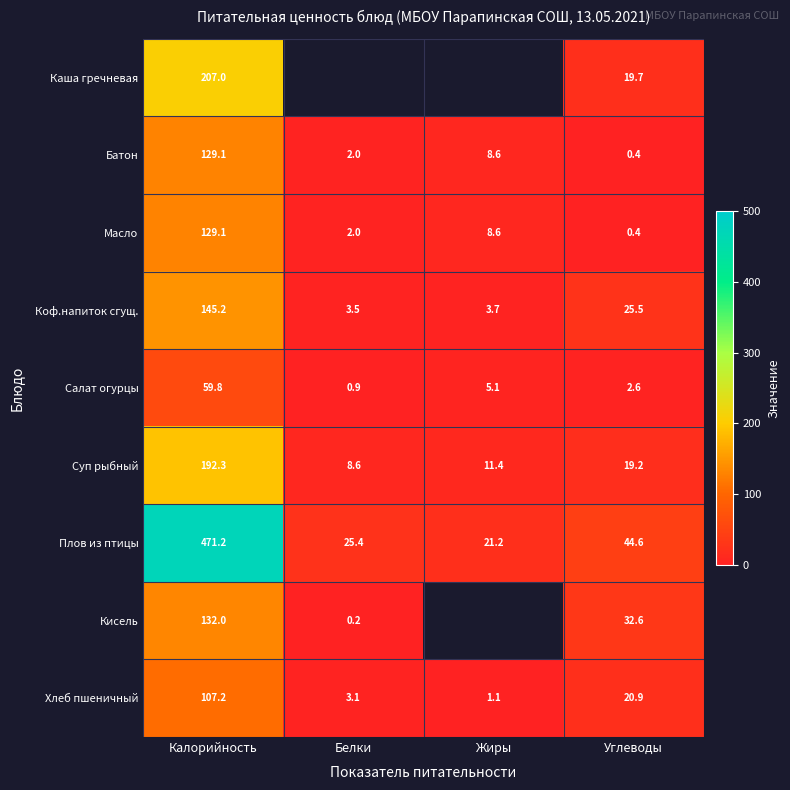

What is the difference between the highest and lowest values at Углеводы?

44.2